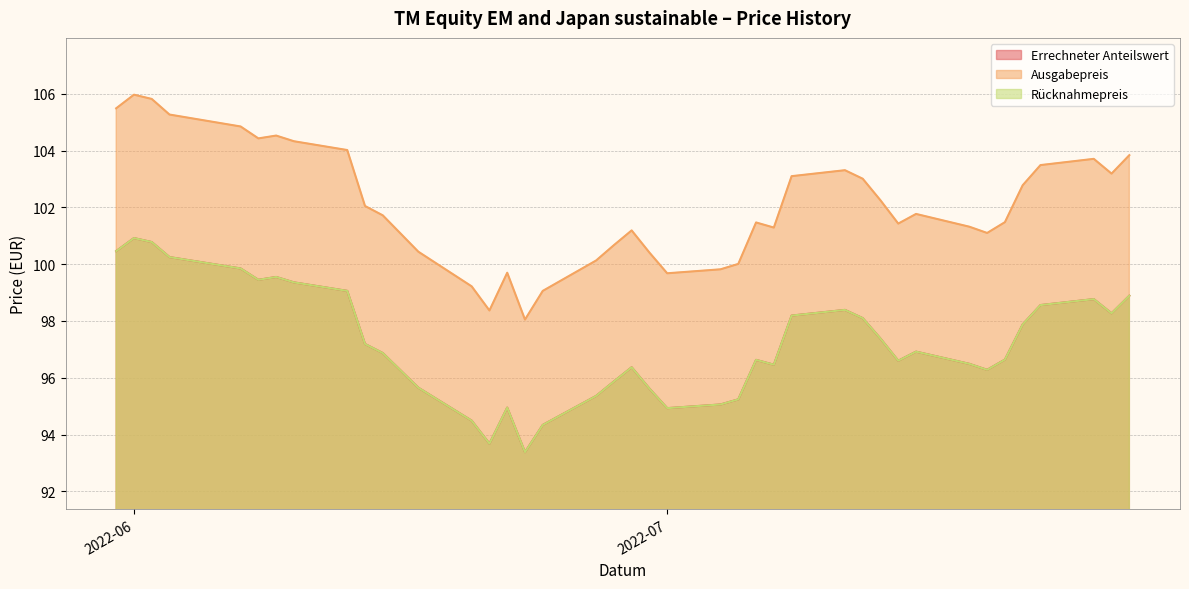

How many lines are shown in the chart?

3